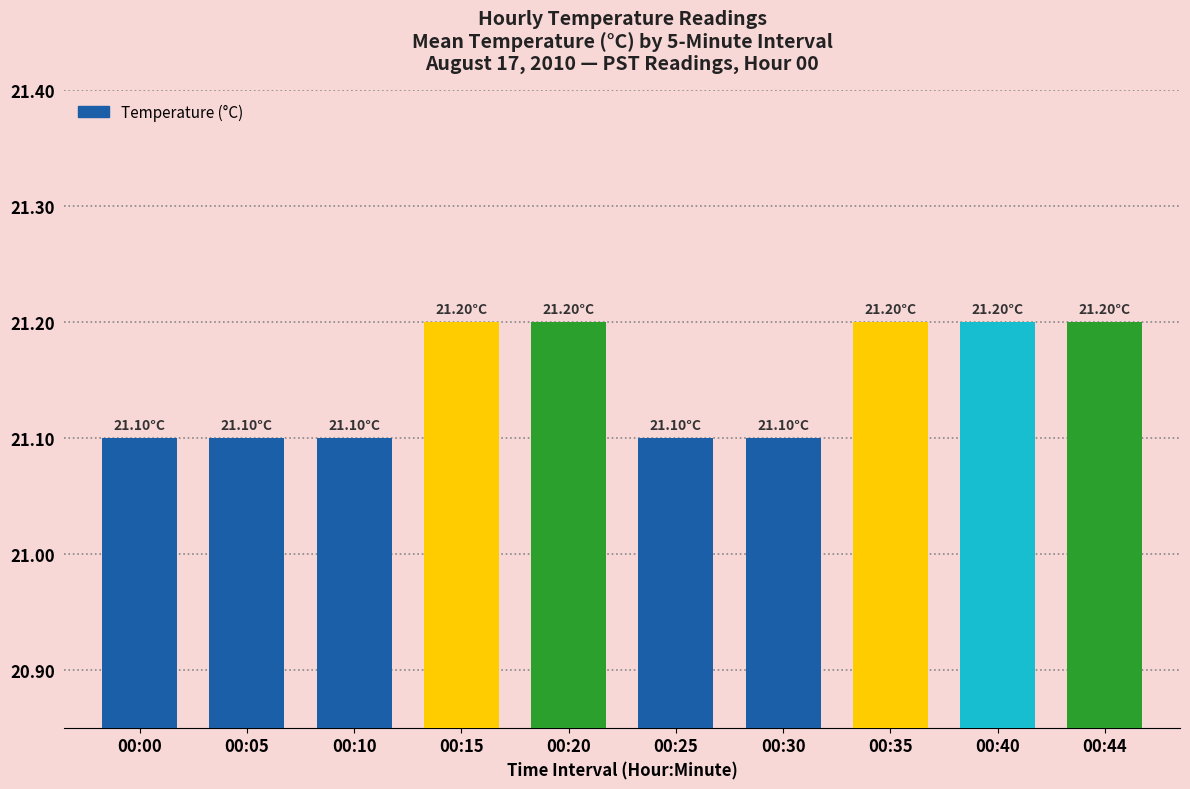

What is the difference between the maximum and minimum values?

0.1